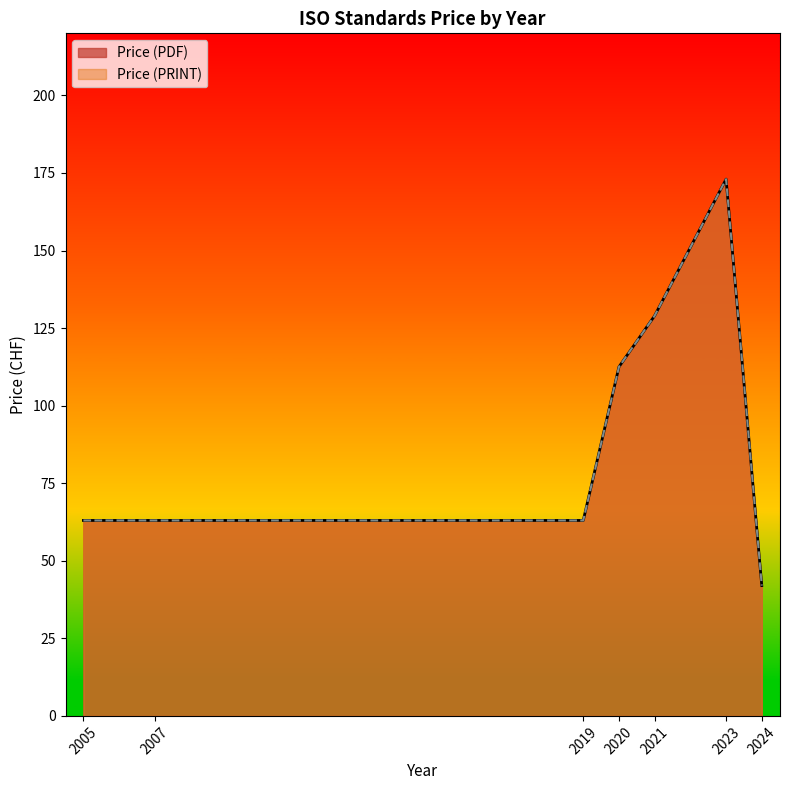

At 2020, list the series in order from largest to smallest.

Price (PDF), Price (PRINT)